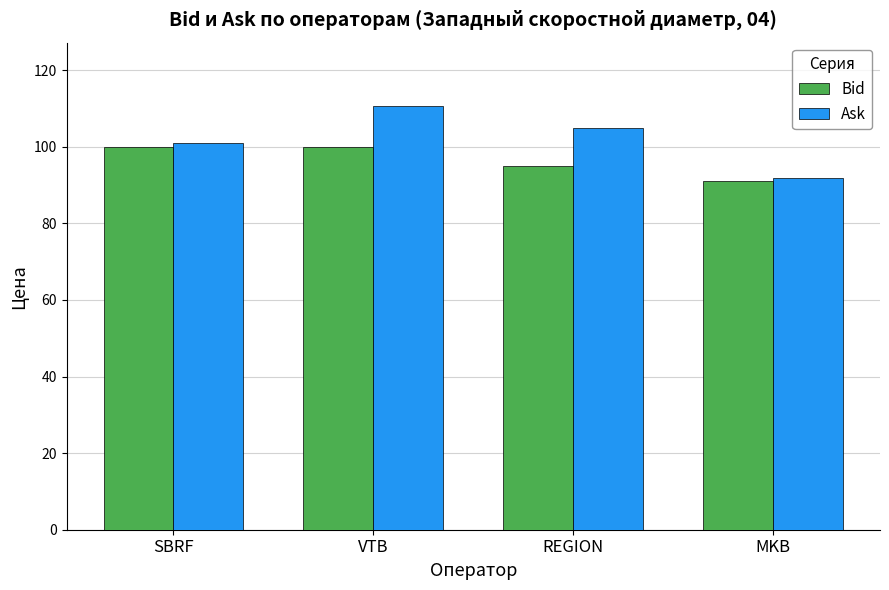

What is the value of the Ask bar at the 1st from the left?

101.0